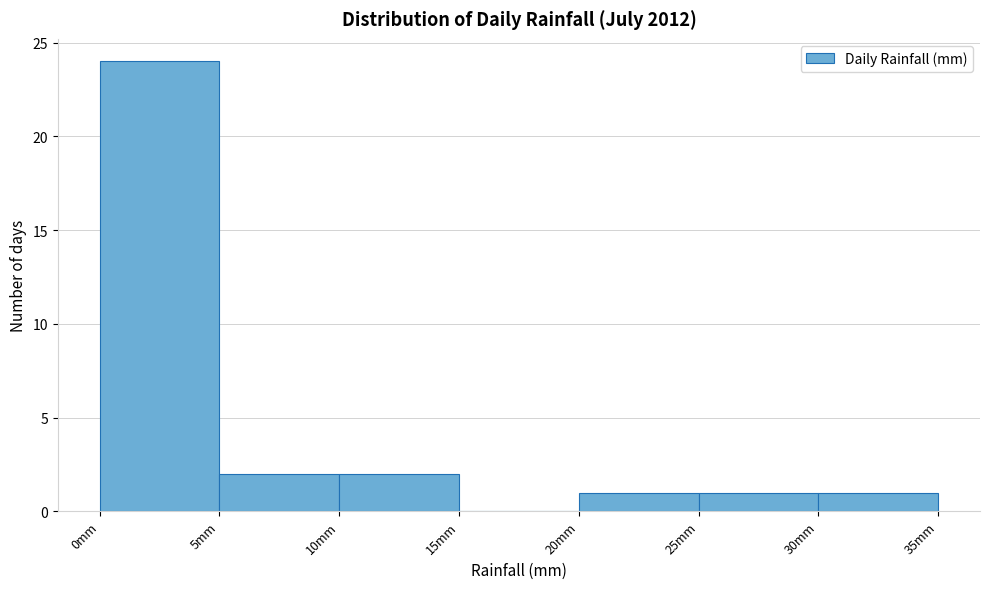

What is the height of the bar covering 30 to 35 on the x-axis? The values are not printed on the chart, so give them approximately, as read against the axis.

1